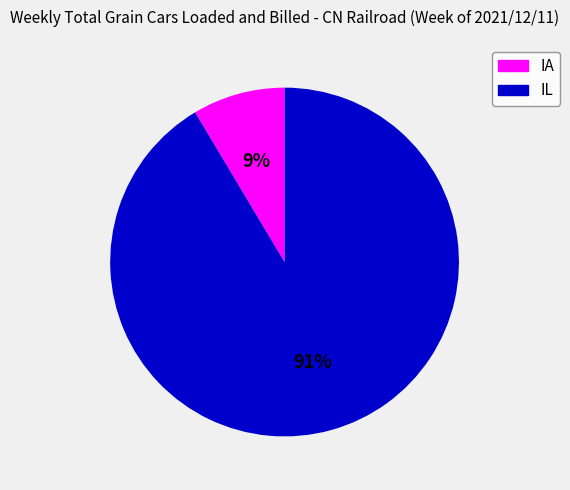

To the nearest percent, what percentage of the pie is IL?

91%